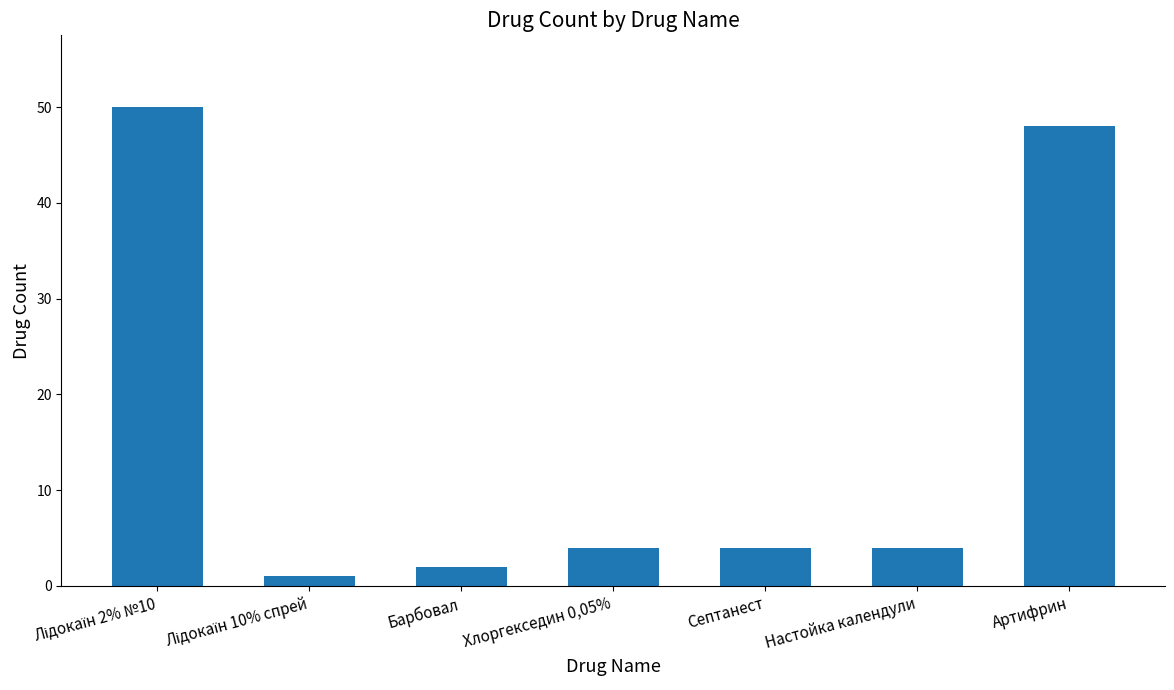

Reading left to right, what are all the values shown in this chart?

50	1	2	4	4	4	48